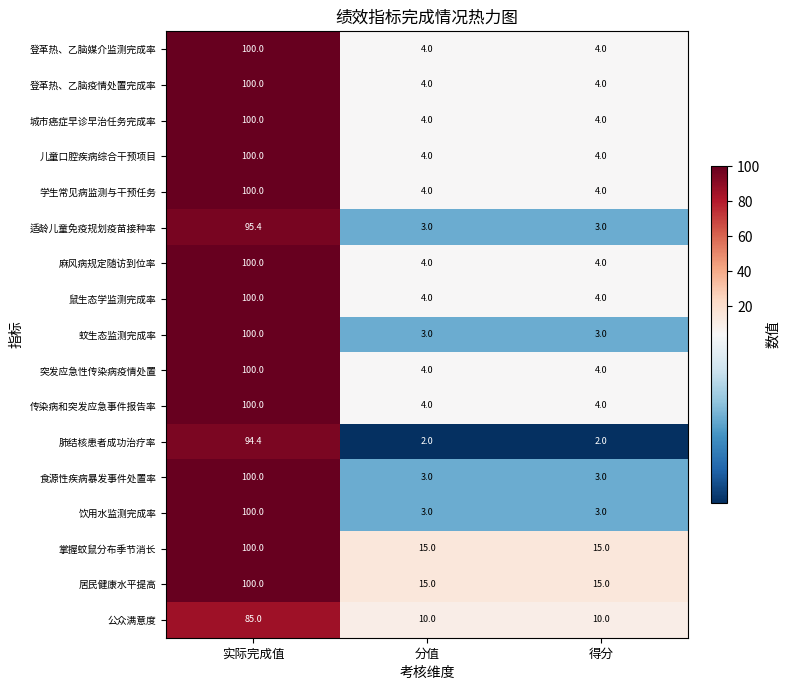

What is the difference between the highest and lowest values at 分值?

13.0